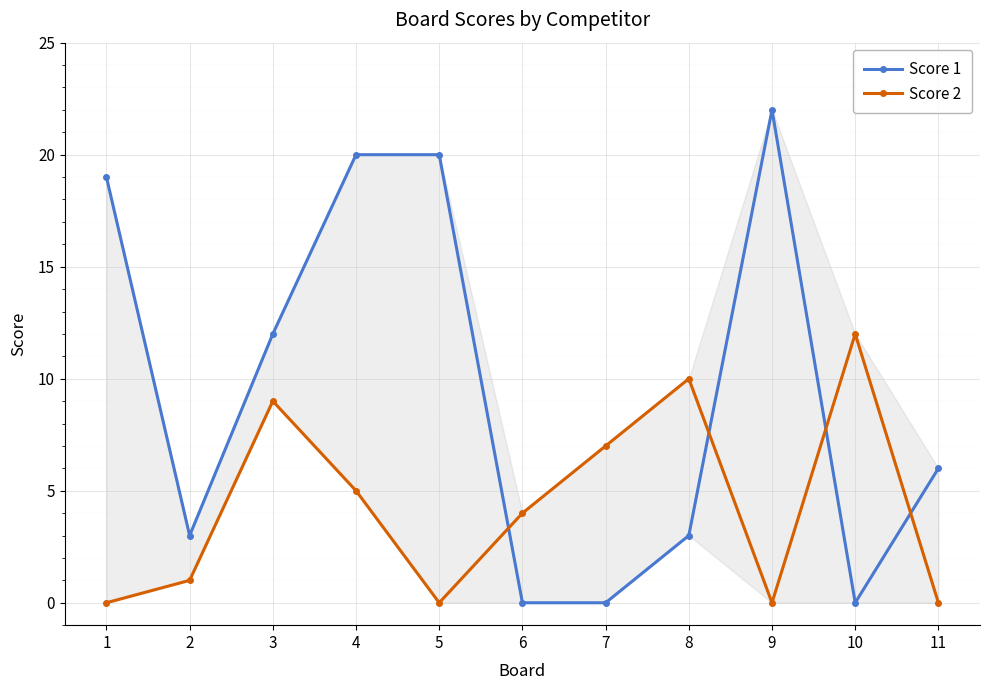

Where do Score 1 and Score 2 first cross each other?

5 and 6